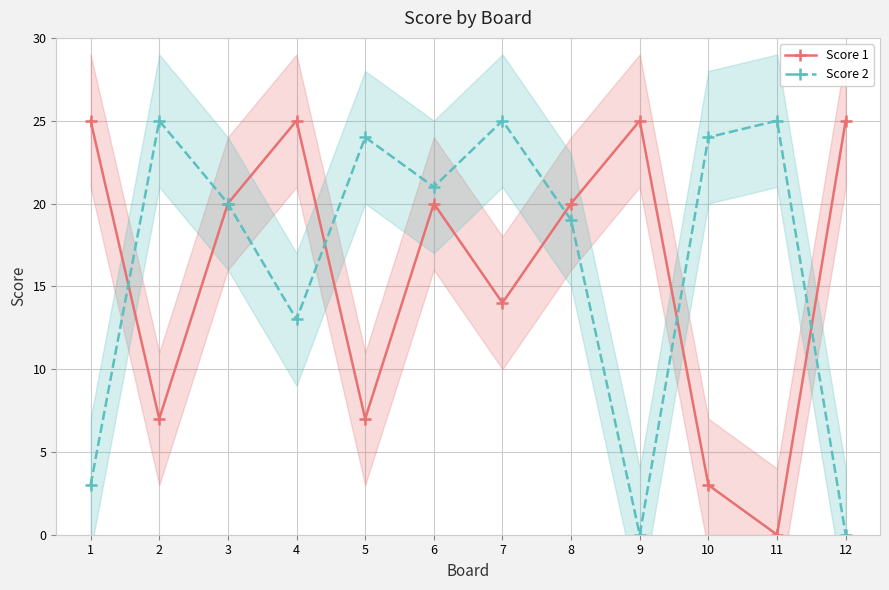

Reading left to right, list all the values displayed in this chart.

Score 1: 25	7	20	25	7	20	14	20	25	3	0	25
Score 2: 3	25	20	13	24	21	25	19	0	24	25	0